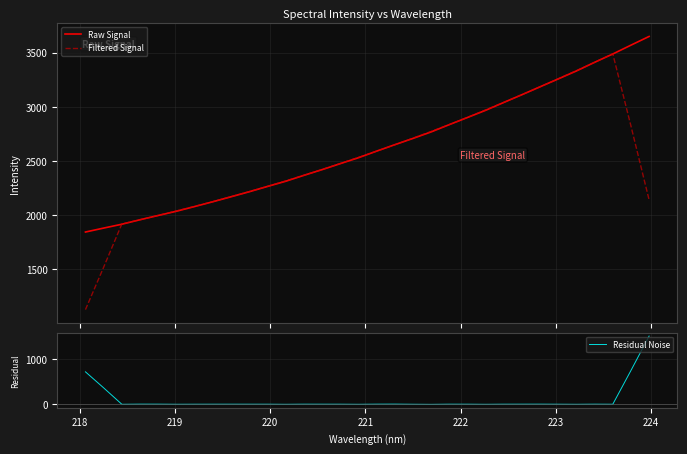

Count the number of categories in the chart.

32